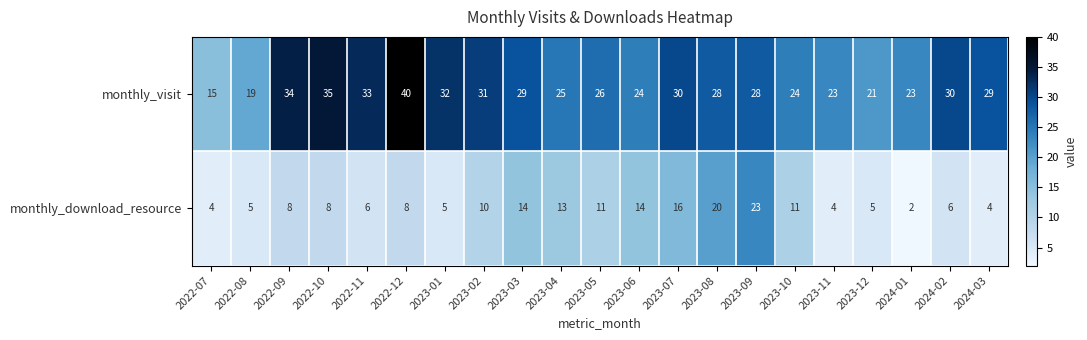

What is the total value across all series at 2022-08?

24